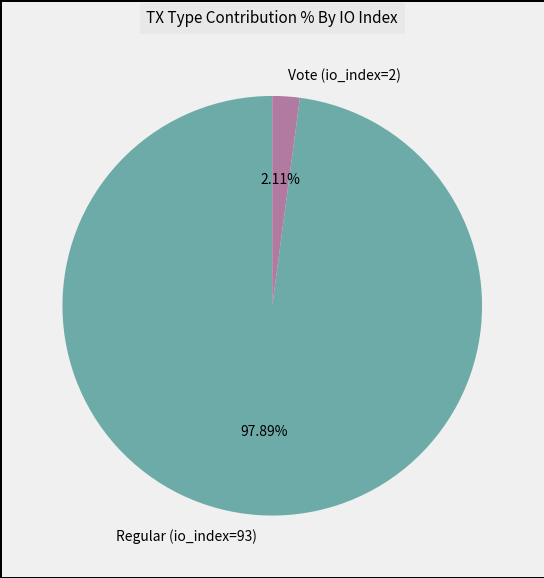

Does any single category account for the majority?

Yes